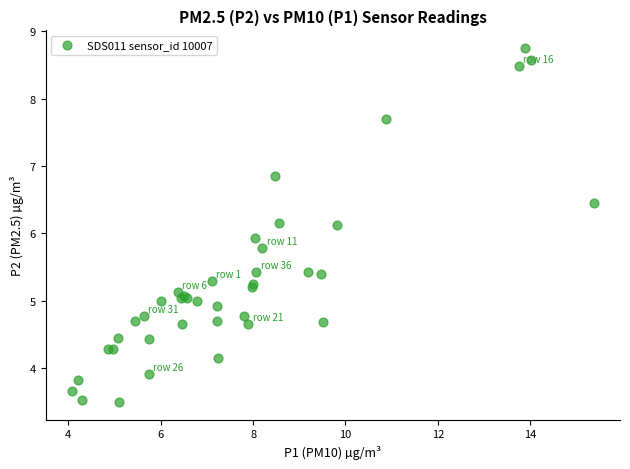

What Y value in the scatter plot is closest to 6?

5.9